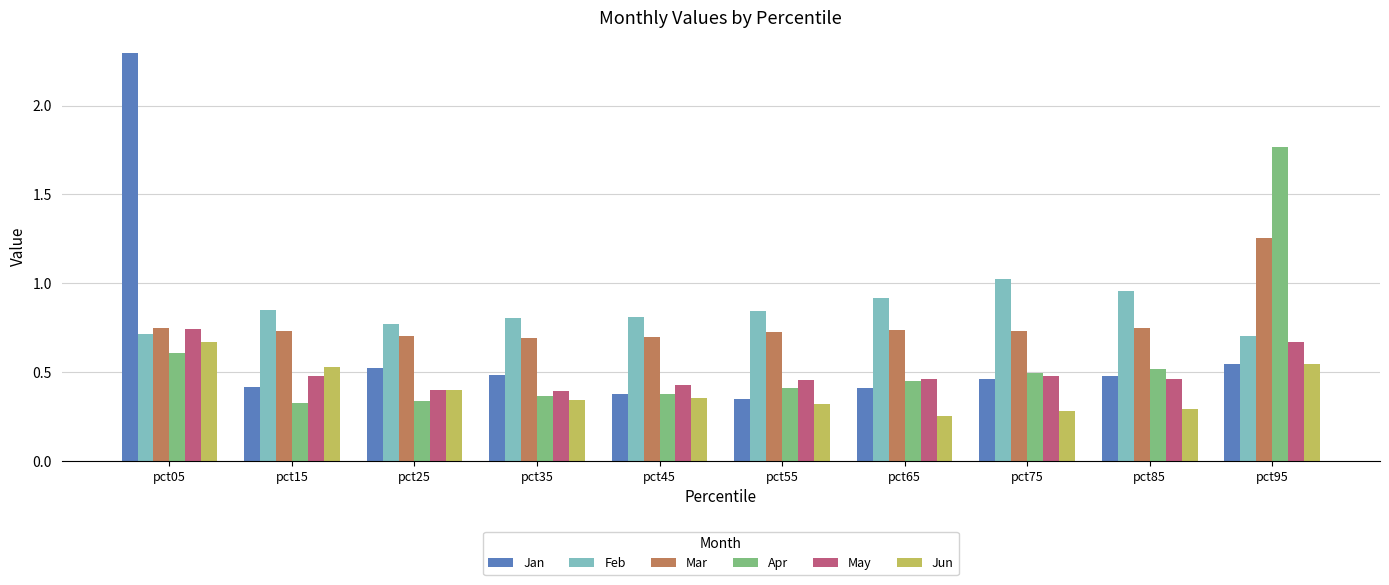

What is the total value across all series at pct15?

3.3